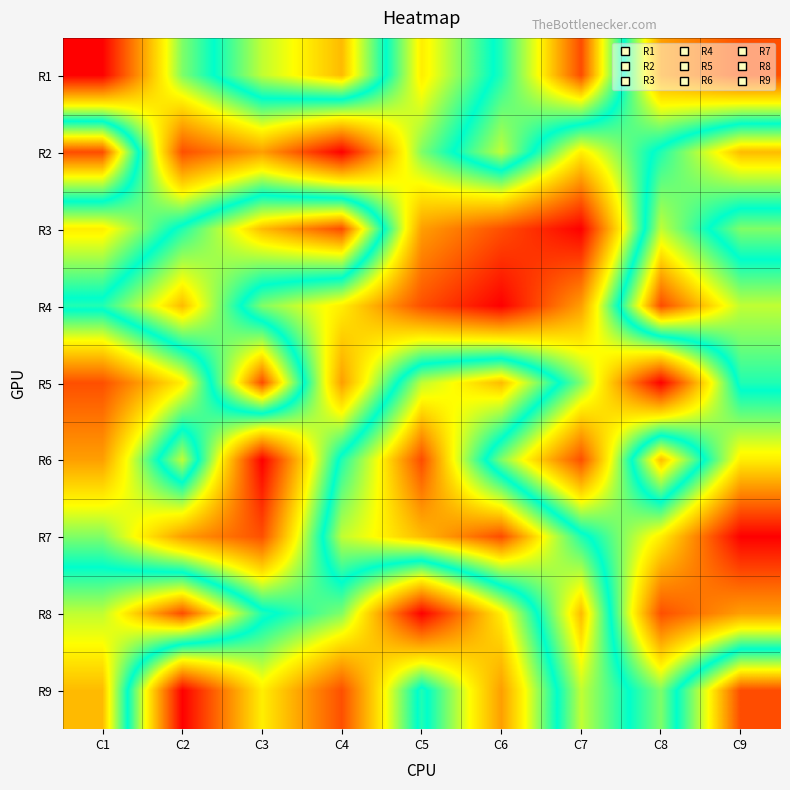

What is the spread (max minus min) of values at C2?

8